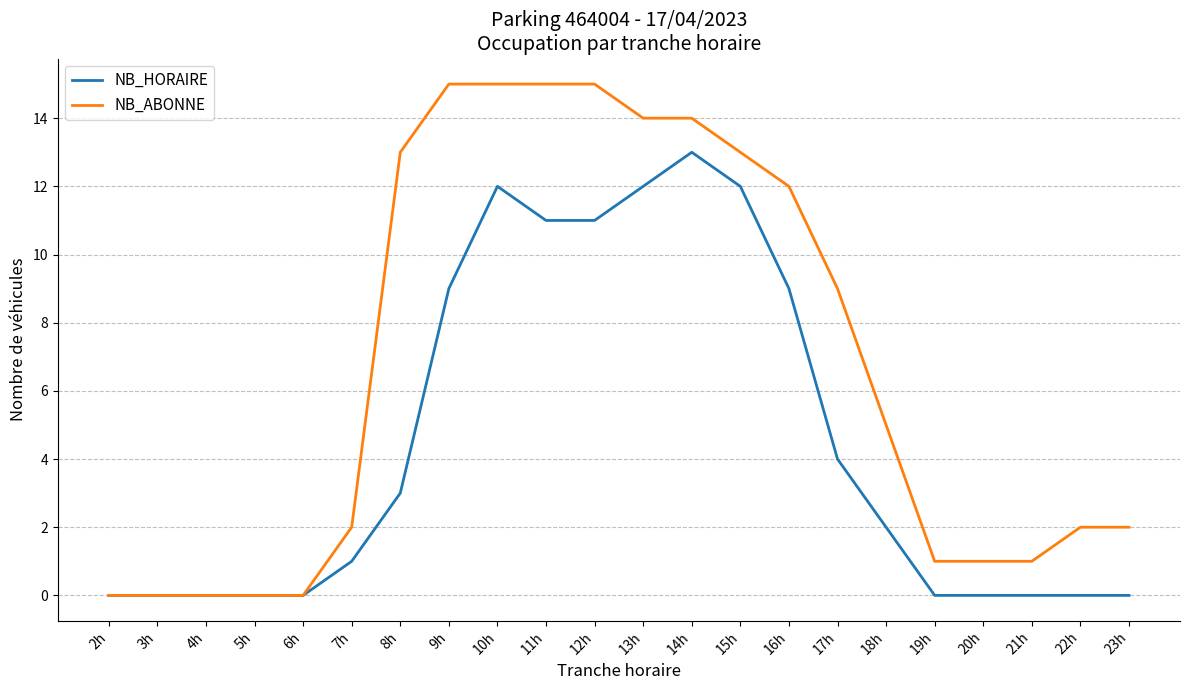

Reading left to right, transcribe all the data shown in this chart.

NB_HORAIRE: 0	0	0	0	0	1	3	9	12	11	11	12	13	12	9	4	2	0	0	0	0	0
NB_ABONNE: 0	0	0	0	0	2	13	15	15	15	15	14	14	13	12	9	5	1	1	1	2	2